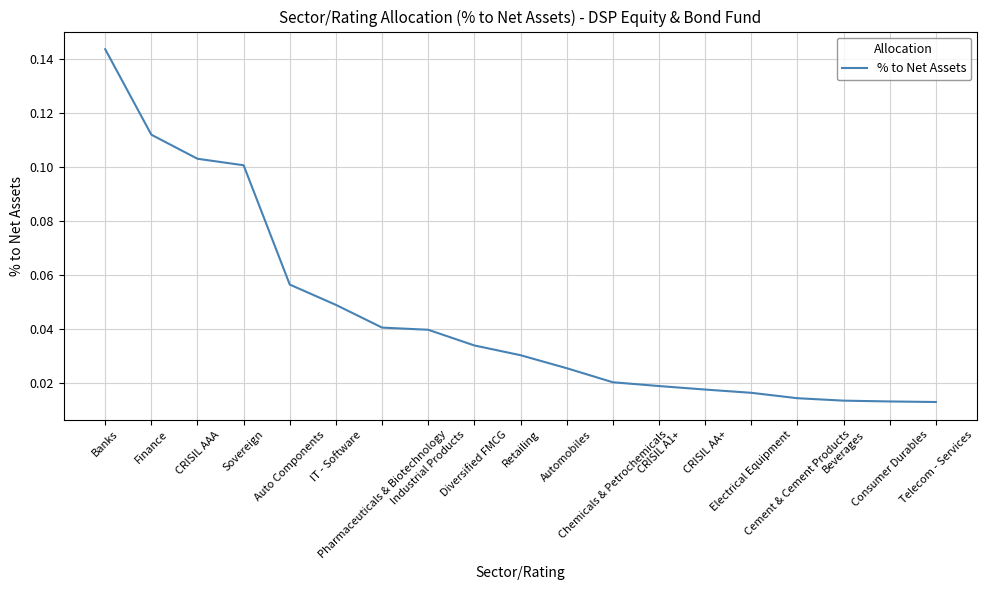

Which has a higher value, Industrial Products or Diversified FMCG?

Industrial Products